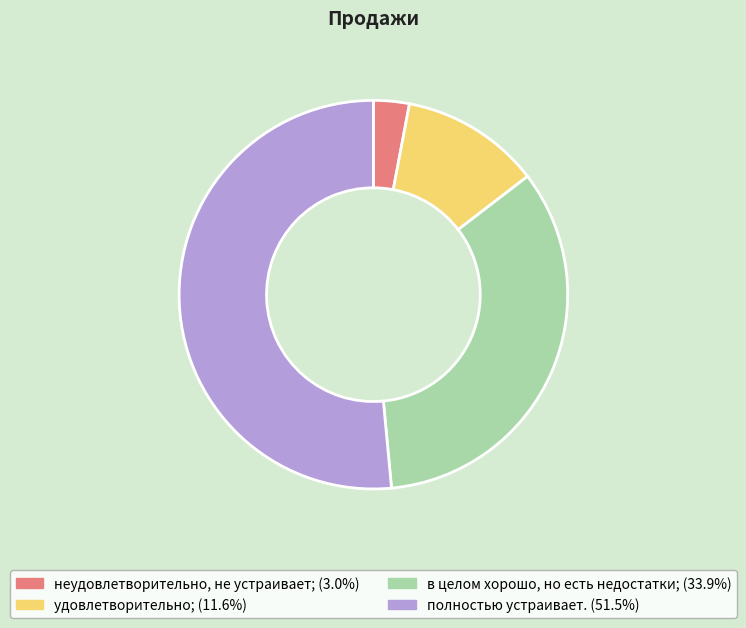

Is there any slice that represents more than half of the pie?

Yes